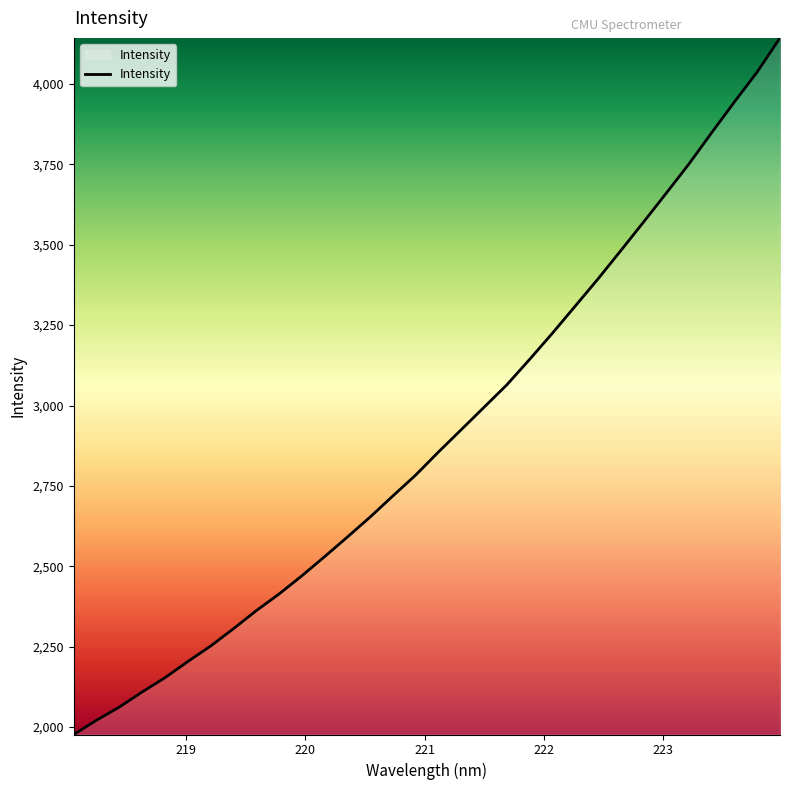

Does the chart display data point markers on the line(s)?

No